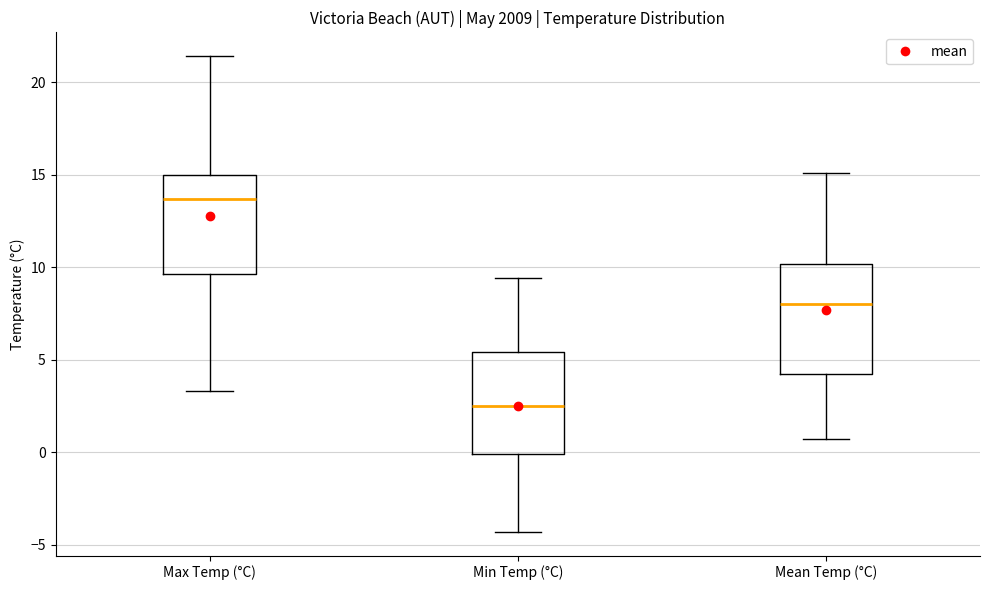

Which box's median line is the highest?

Max Temp (°C)